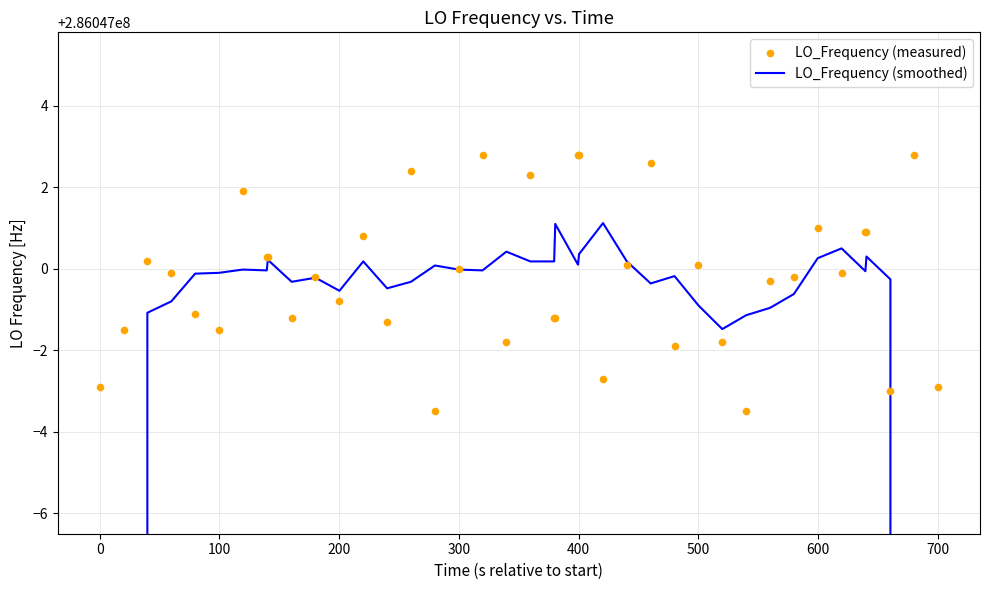

Which series contains the highest Y value?

LO_Frequency (measured)